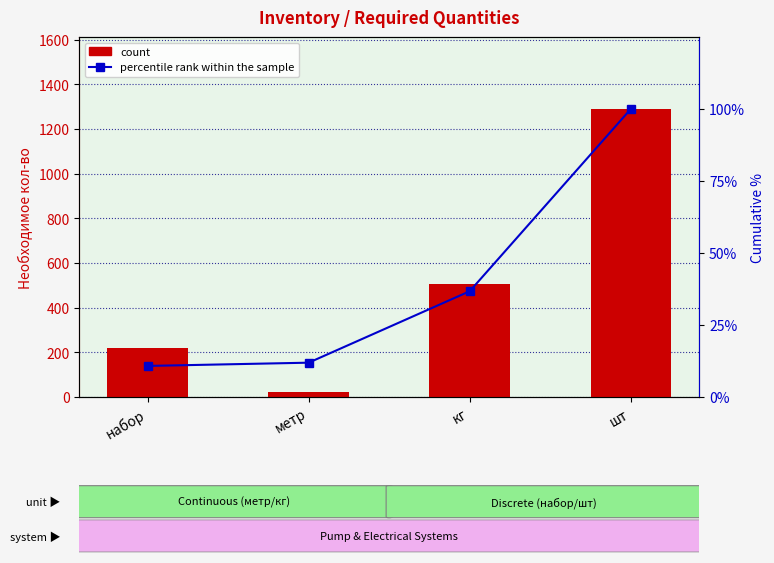

Reading left to right, transcribe all the data shown in this chart.

count: 220.0	23.0	506.0	1290.0
percentile rank within the sample: 10.8	11.9	36.7	100.0